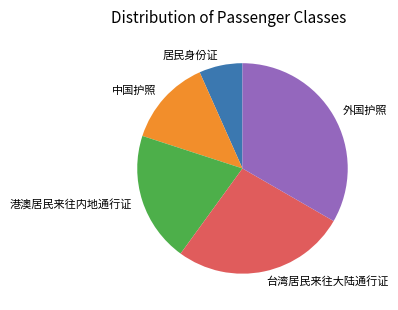

Which category has the biggest portion of the pie?

外国护照